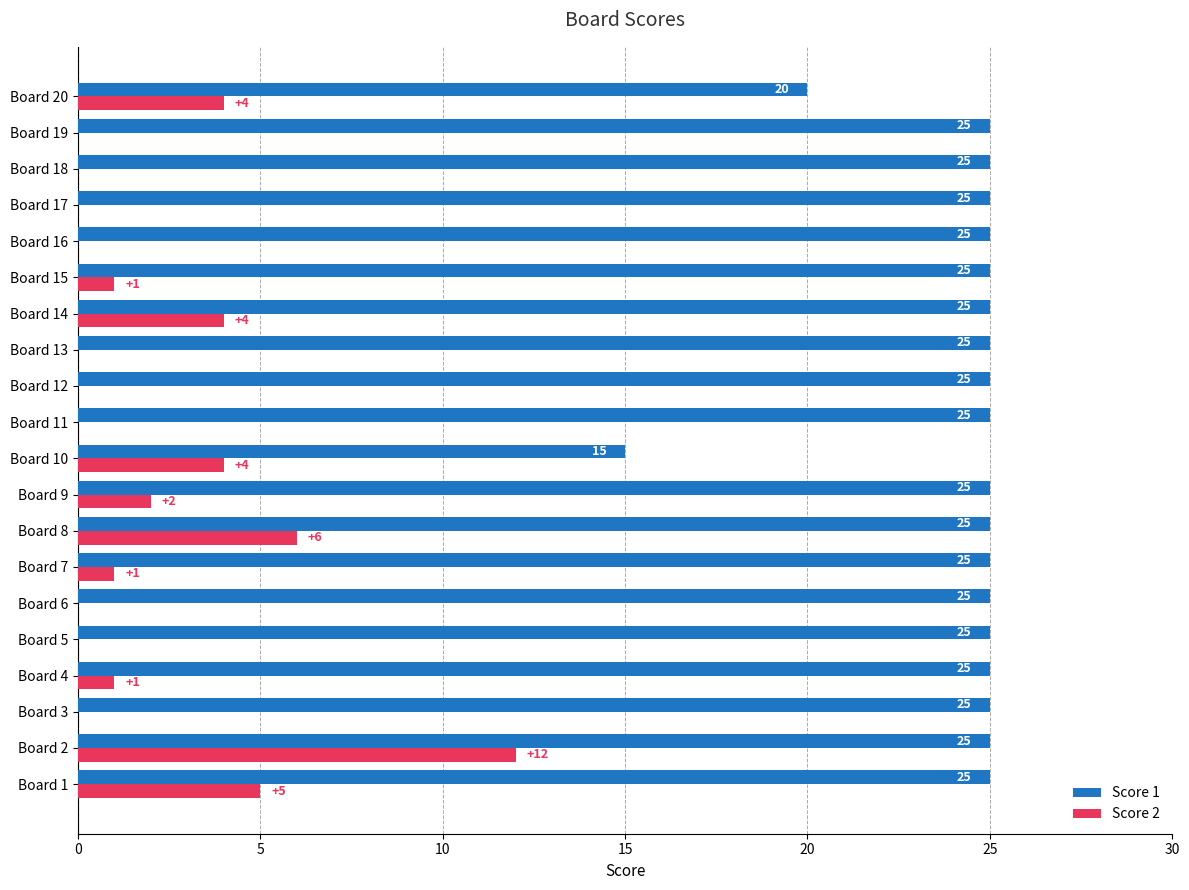

True or false: Score 2 has a value of 2 at Board 10.

False